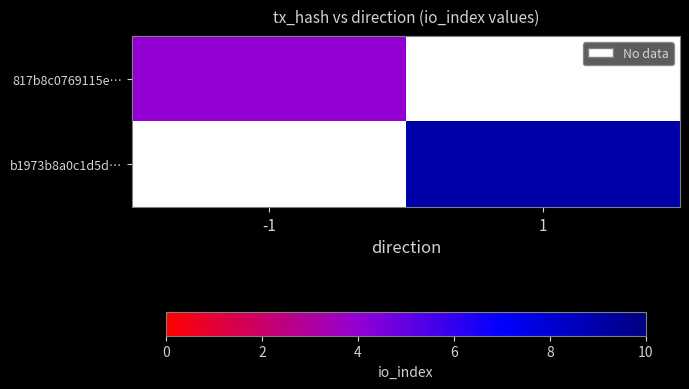

Which series has the largest range (max minus min)?

817b8c0769115e…